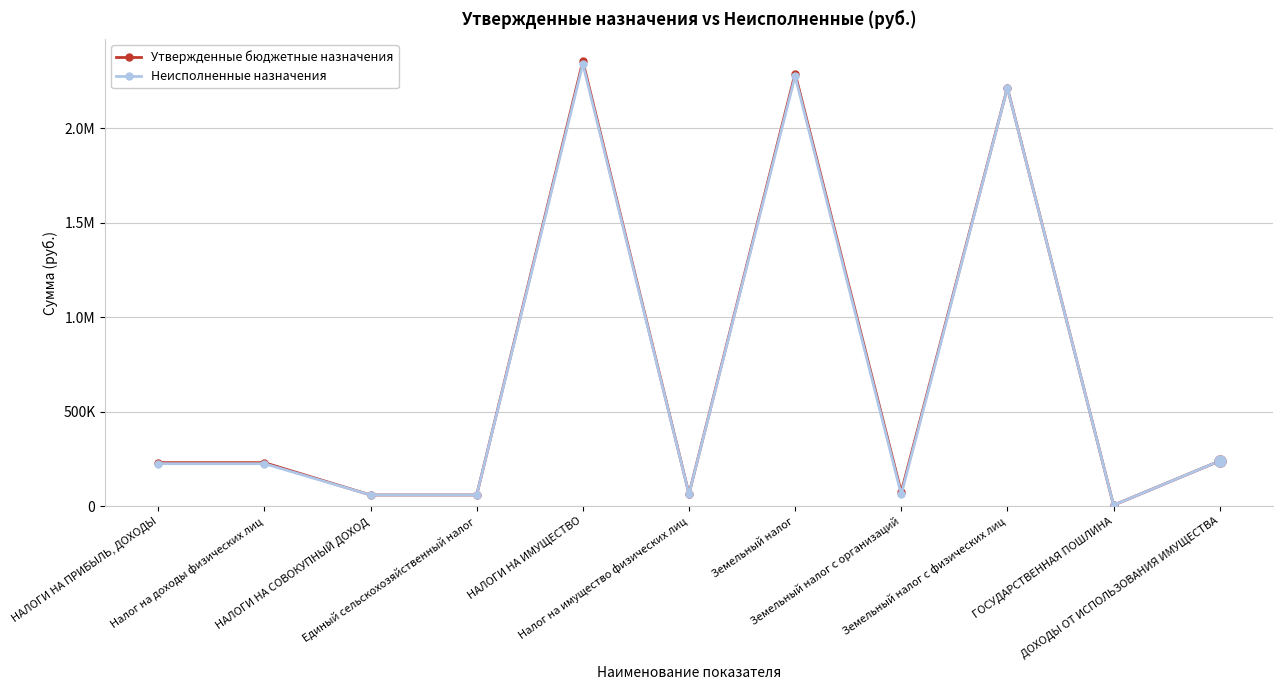

How many interior local peaks does the Утвержденные бюджетные назначения series have?

3